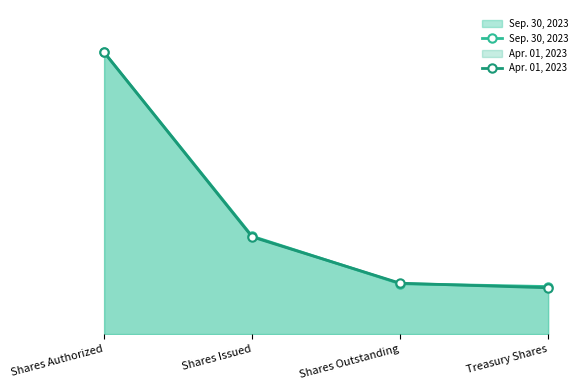

What is the difference between the maximum and minimum values in the Sep. 30, 2023 series?

540371581